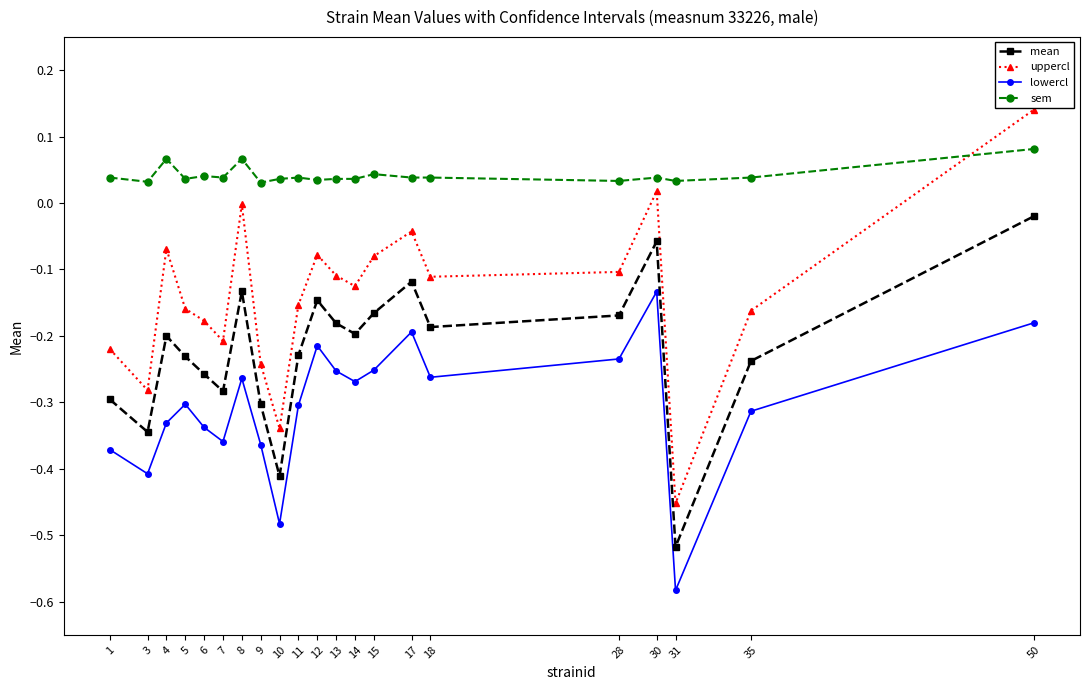

How many lines are shown in the chart?

4